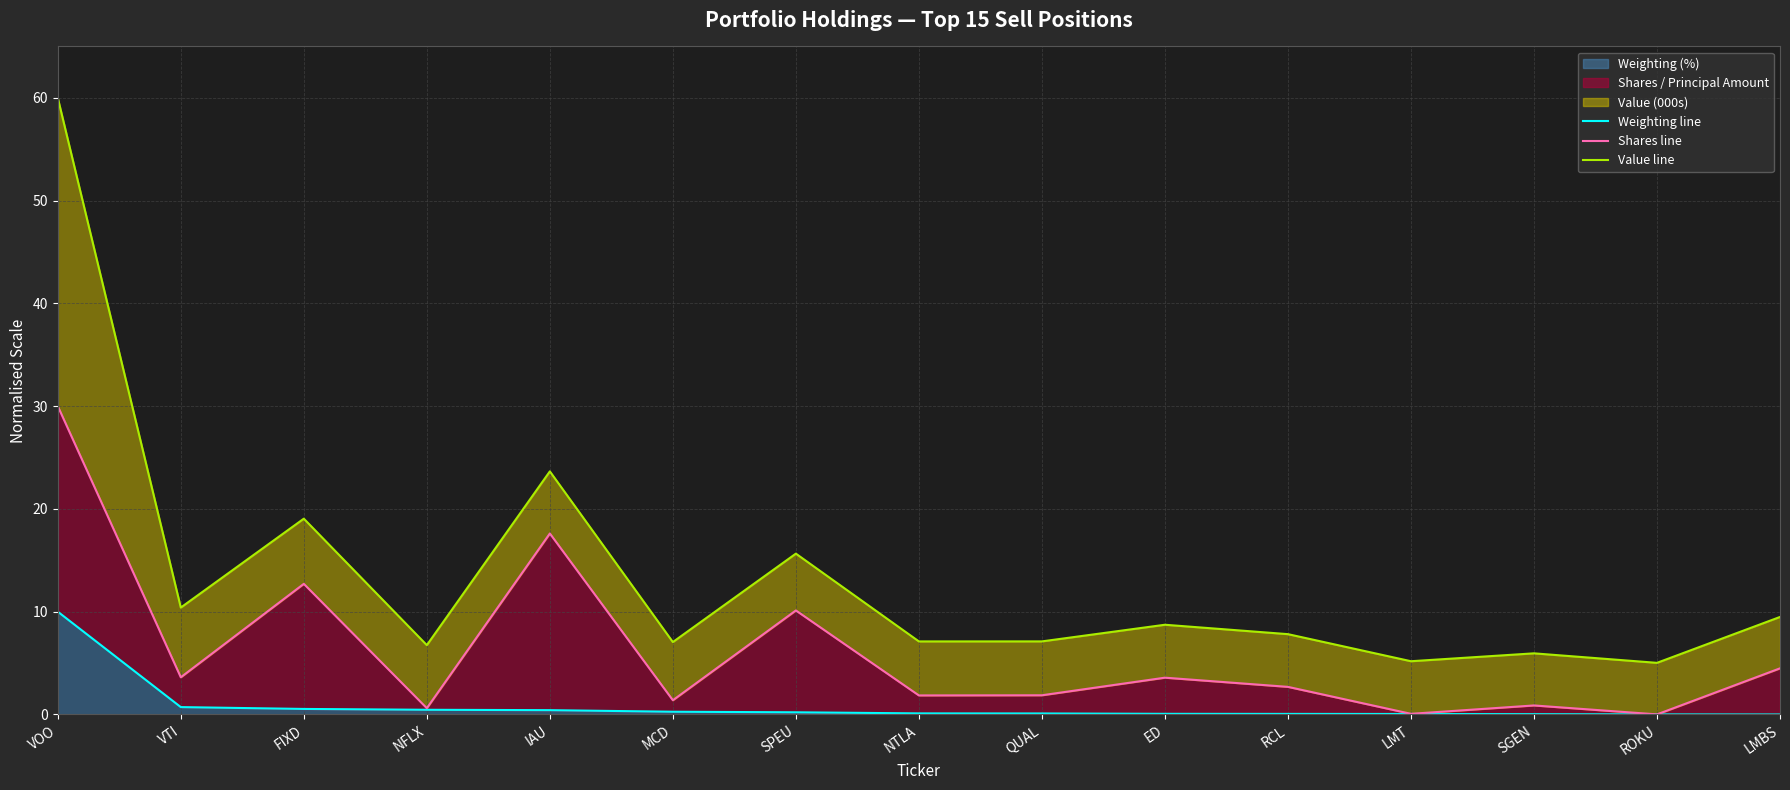

True or false: Value line and Weighting line cross at least once.

False